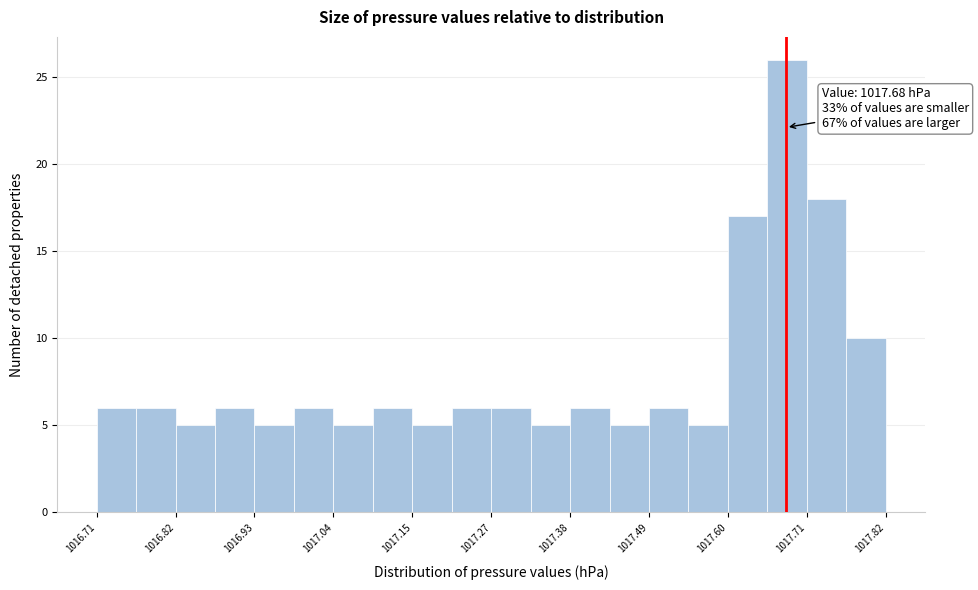

Around what value on the x-axis is the tallest bar? Give the approximate position of its centre, as read against the axis.

1017.68